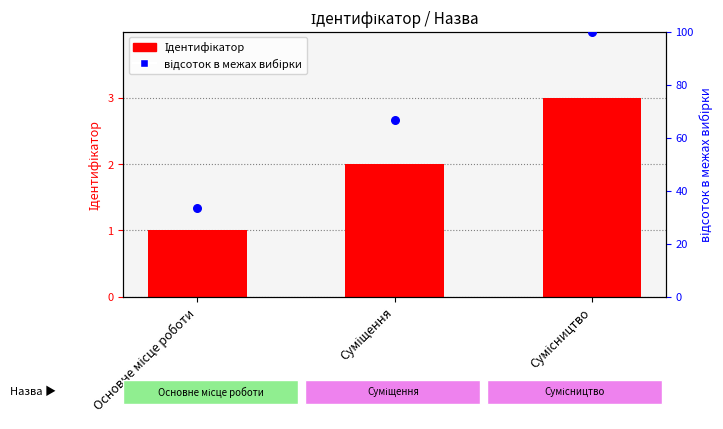

Which series has the largest total across all categories?

відсоток в межах вибірки